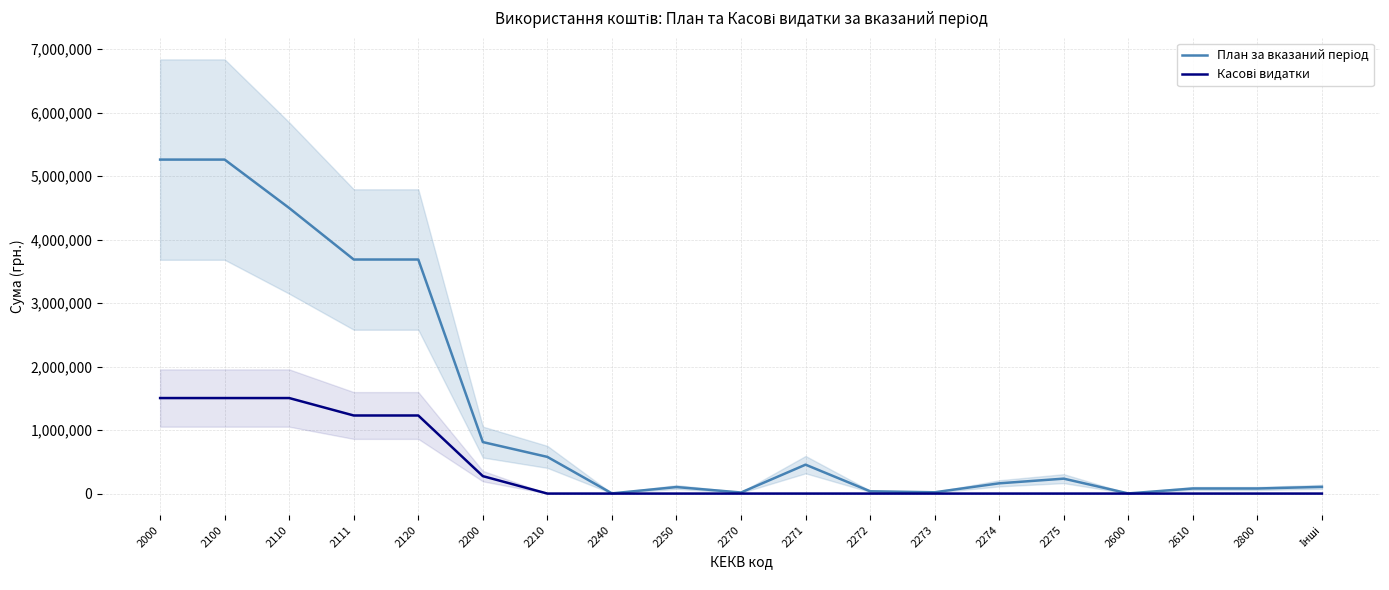

Which series has the largest total across all categories?

План за вказаний період